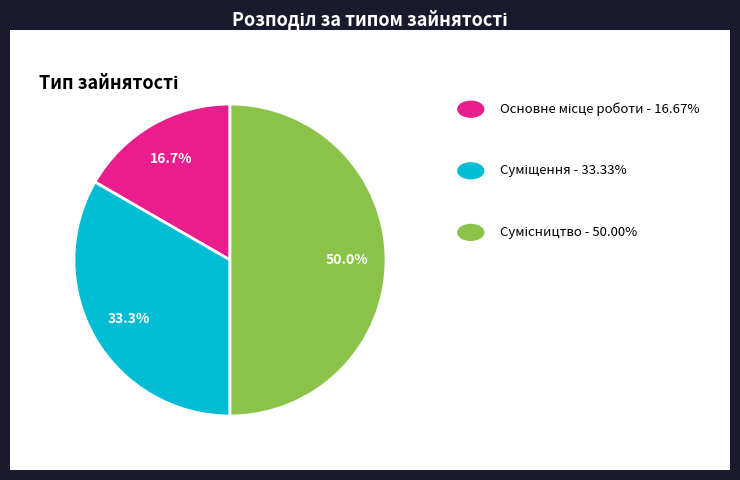

How many segments does this pie chart have?

3